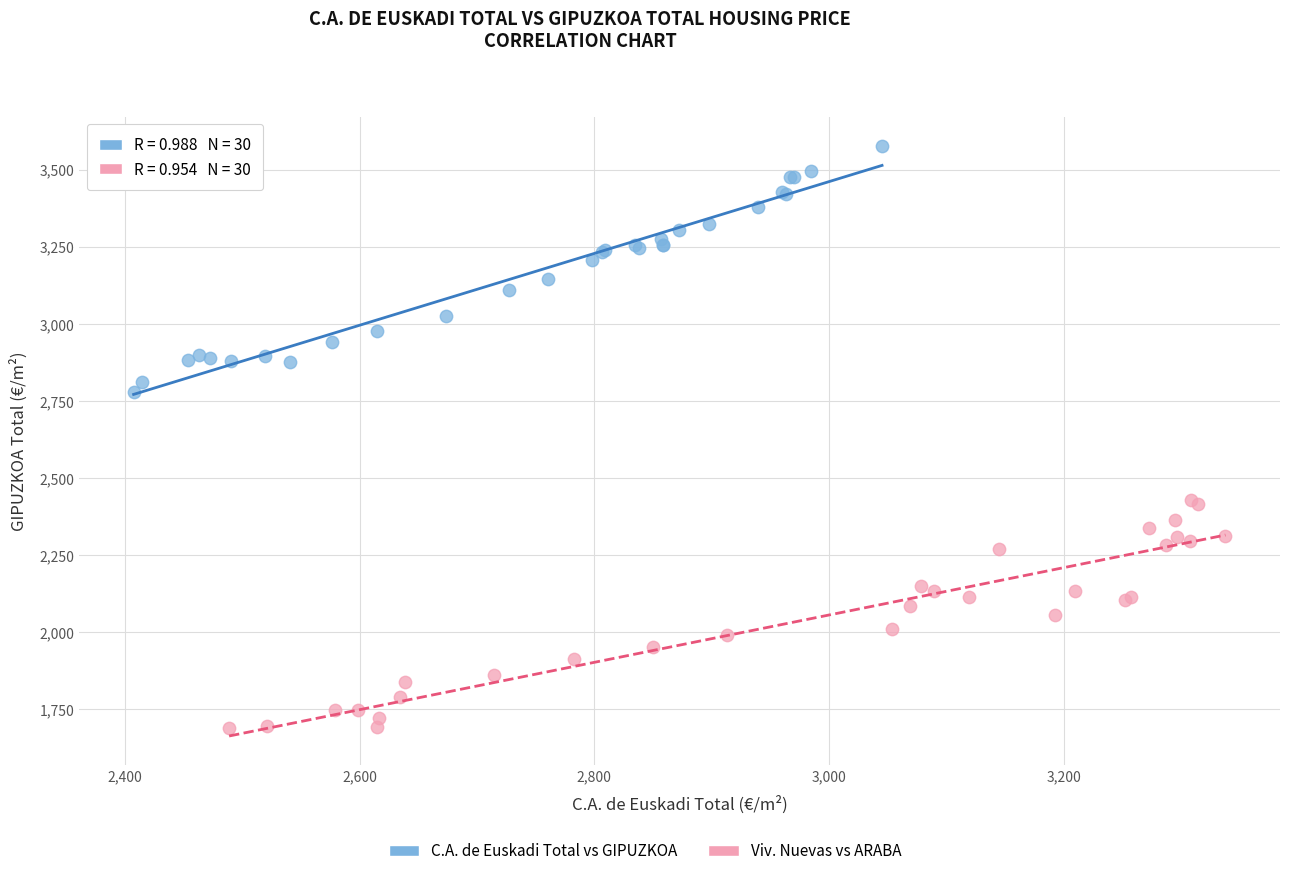

Which series contains the highest Y value?

C.A. de Euskadi Total vs GIPUZKOA